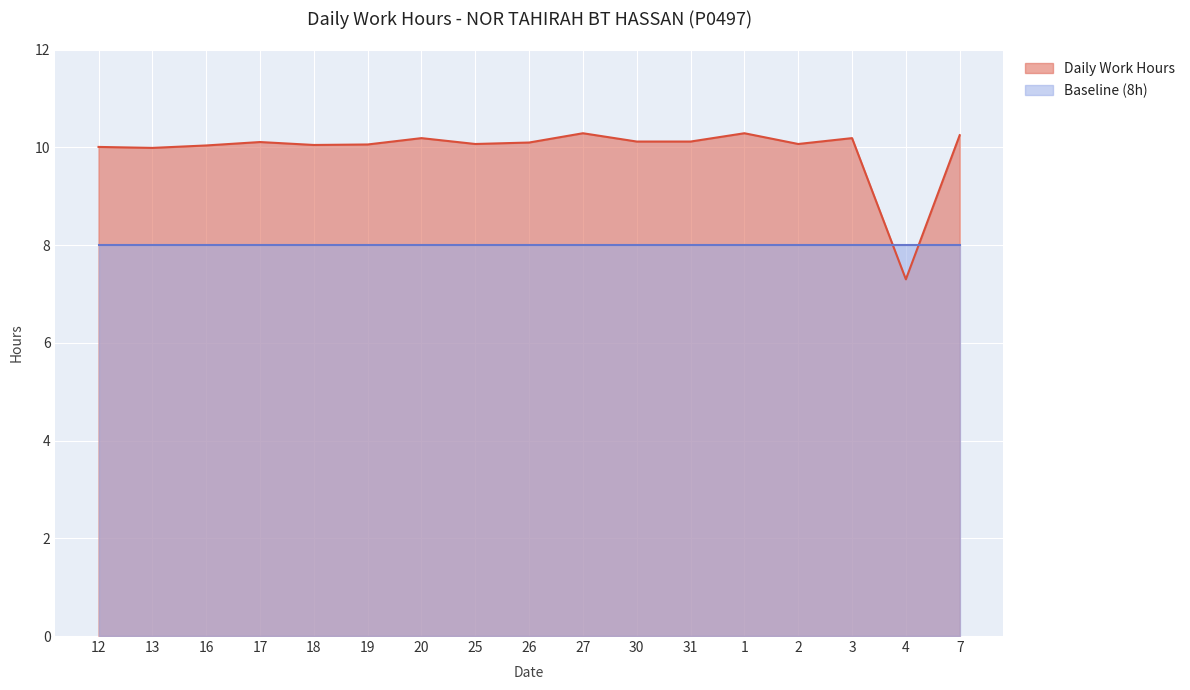

At which label does the data first exceed 10?

12